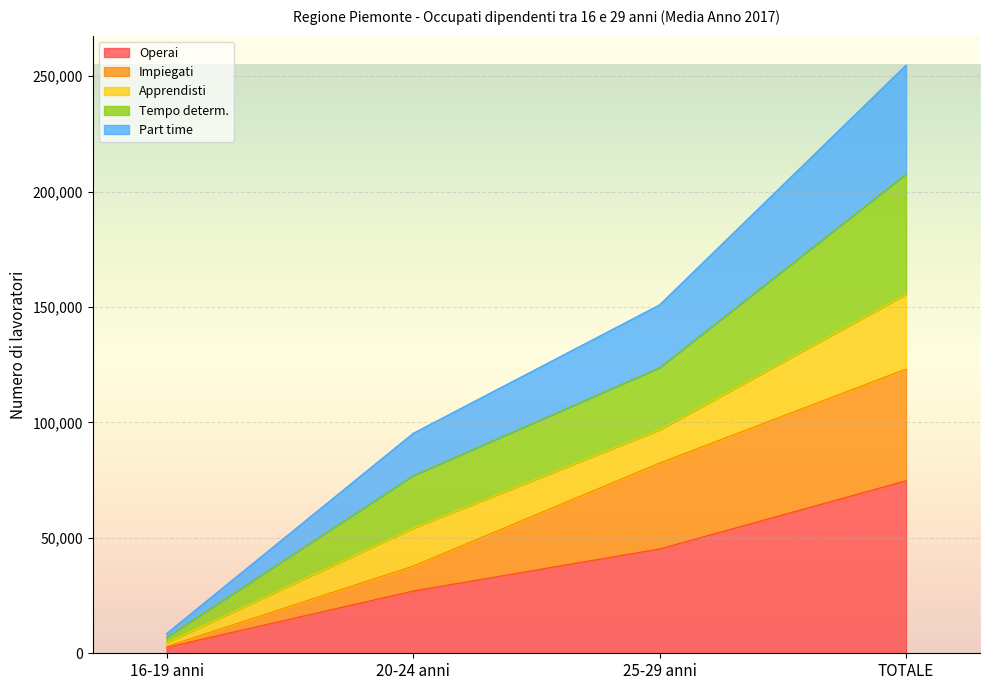

At how many categories does at least one series exceed 80854?

3